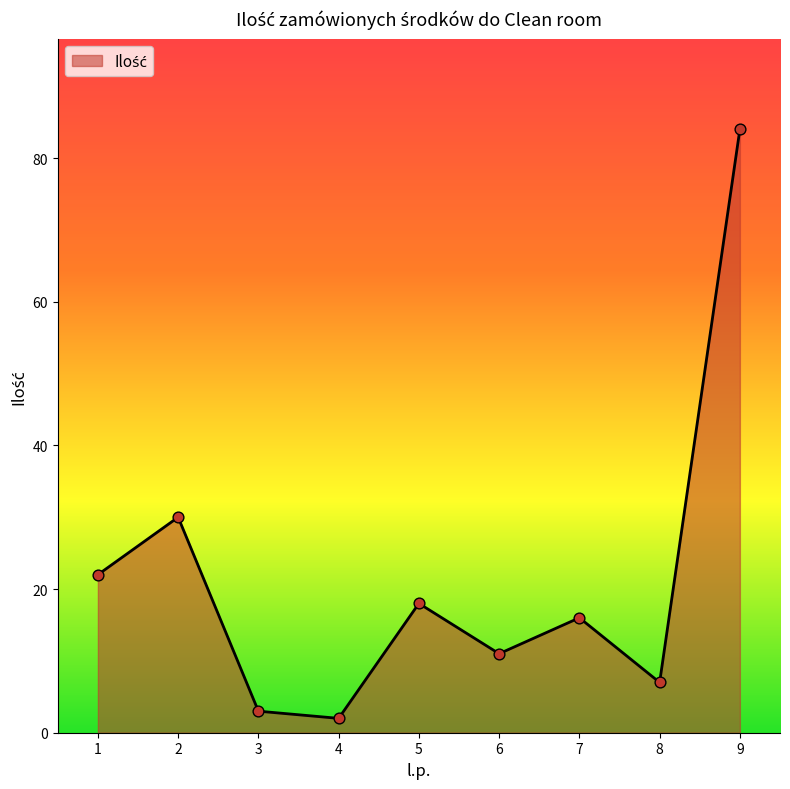

Approximately how many times larger is the value at 5 compared to 3?

6.0